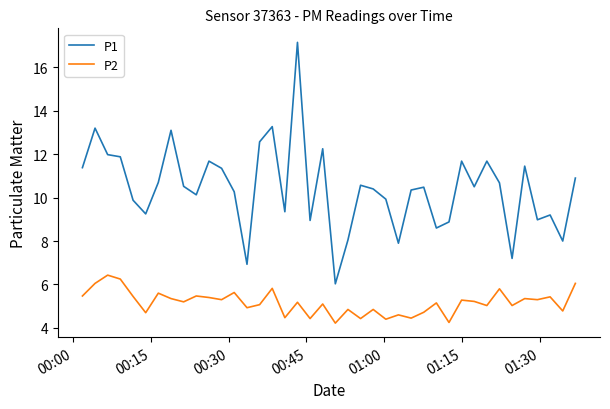

True or false: P1 and P2 cross at least once.

False